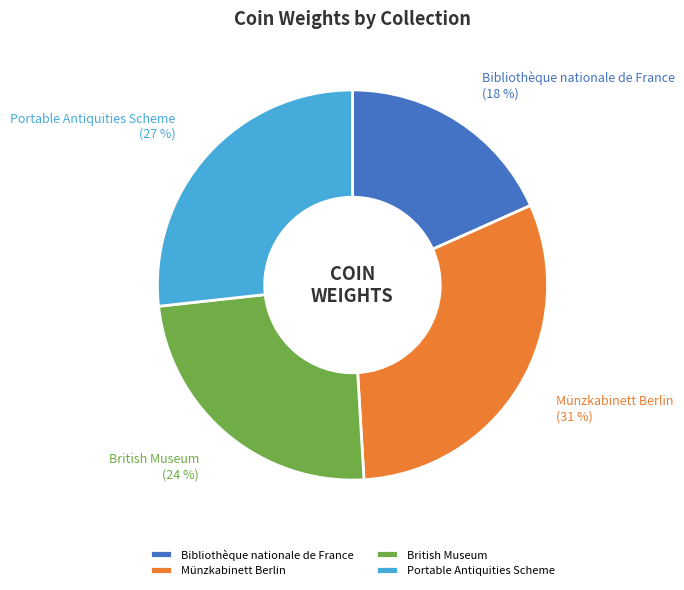

Does Münzkabinett Berlin represent more than half of the total?

No